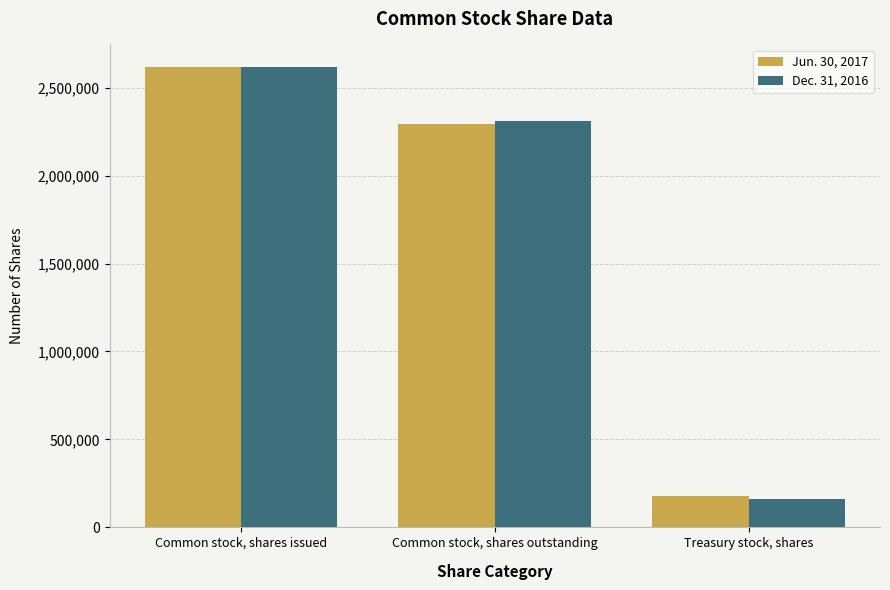

Reading left to right, what are all the values shown in this chart?

Jun. 30, 2017: 2614506	2294157	180057
Dec. 31, 2016: 2614506	2310148	164066